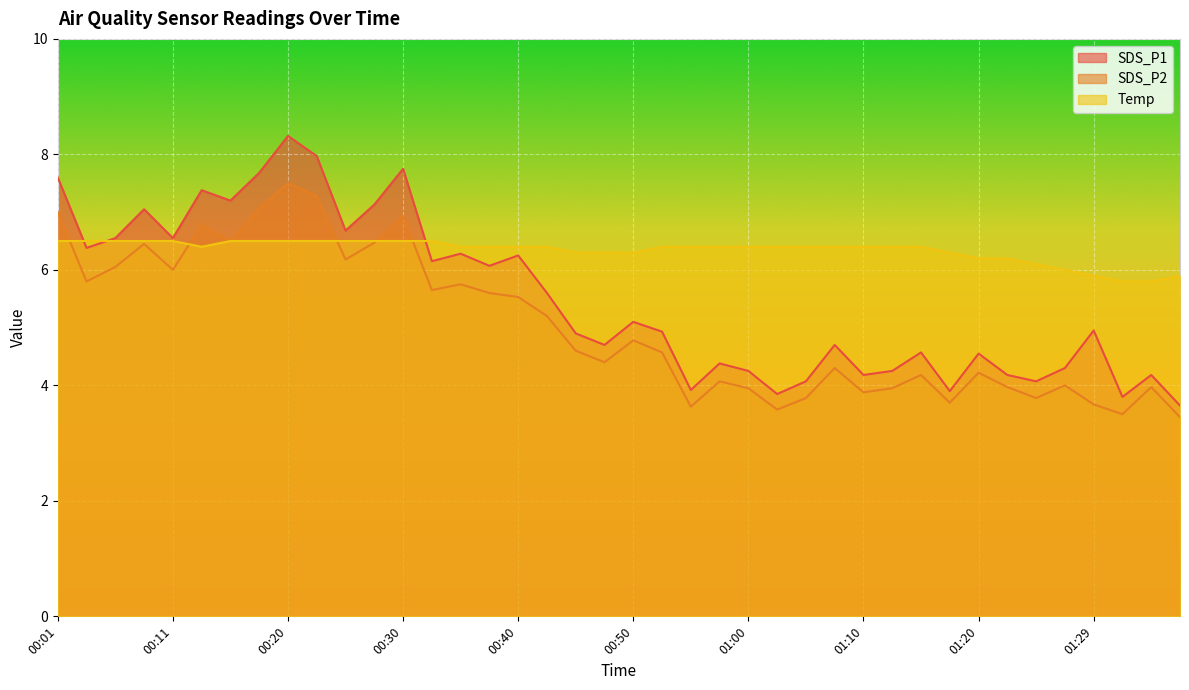

What is the value of the SDS_P1 point at the 10th from the left?

8.0